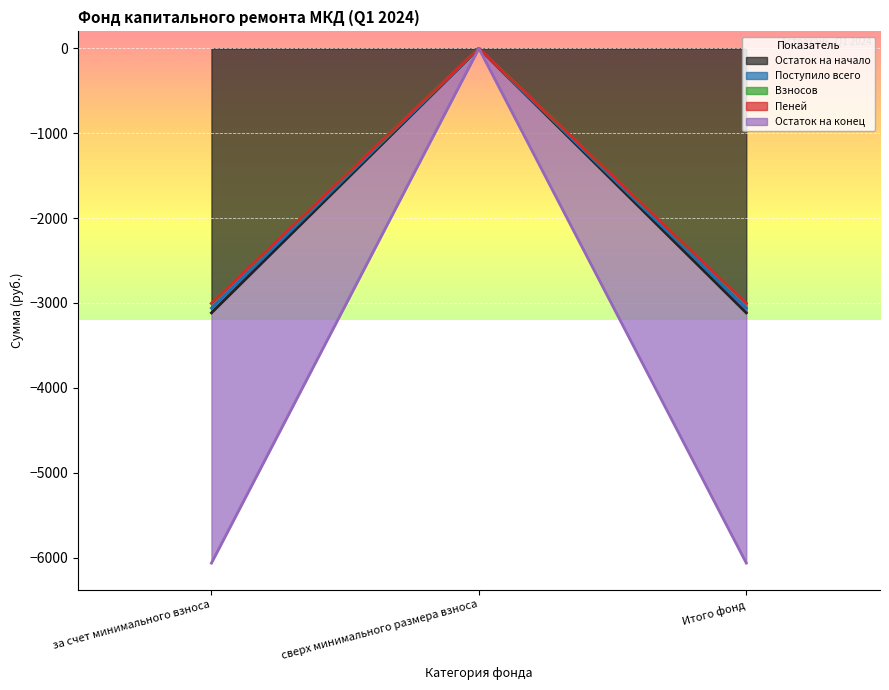

What is the lowest value of the Пеней series?

-3060.7